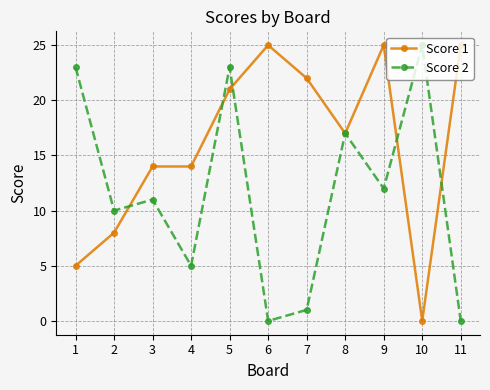

What is the value of the Score 1 point at the 4th from the left?

14